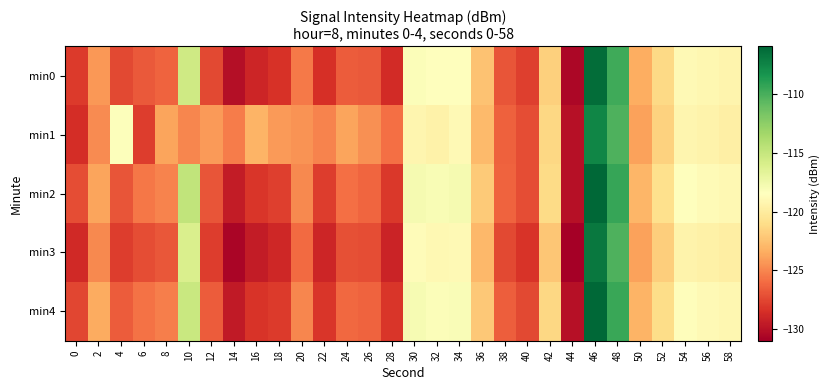

Count the number of data series in this chart.

5